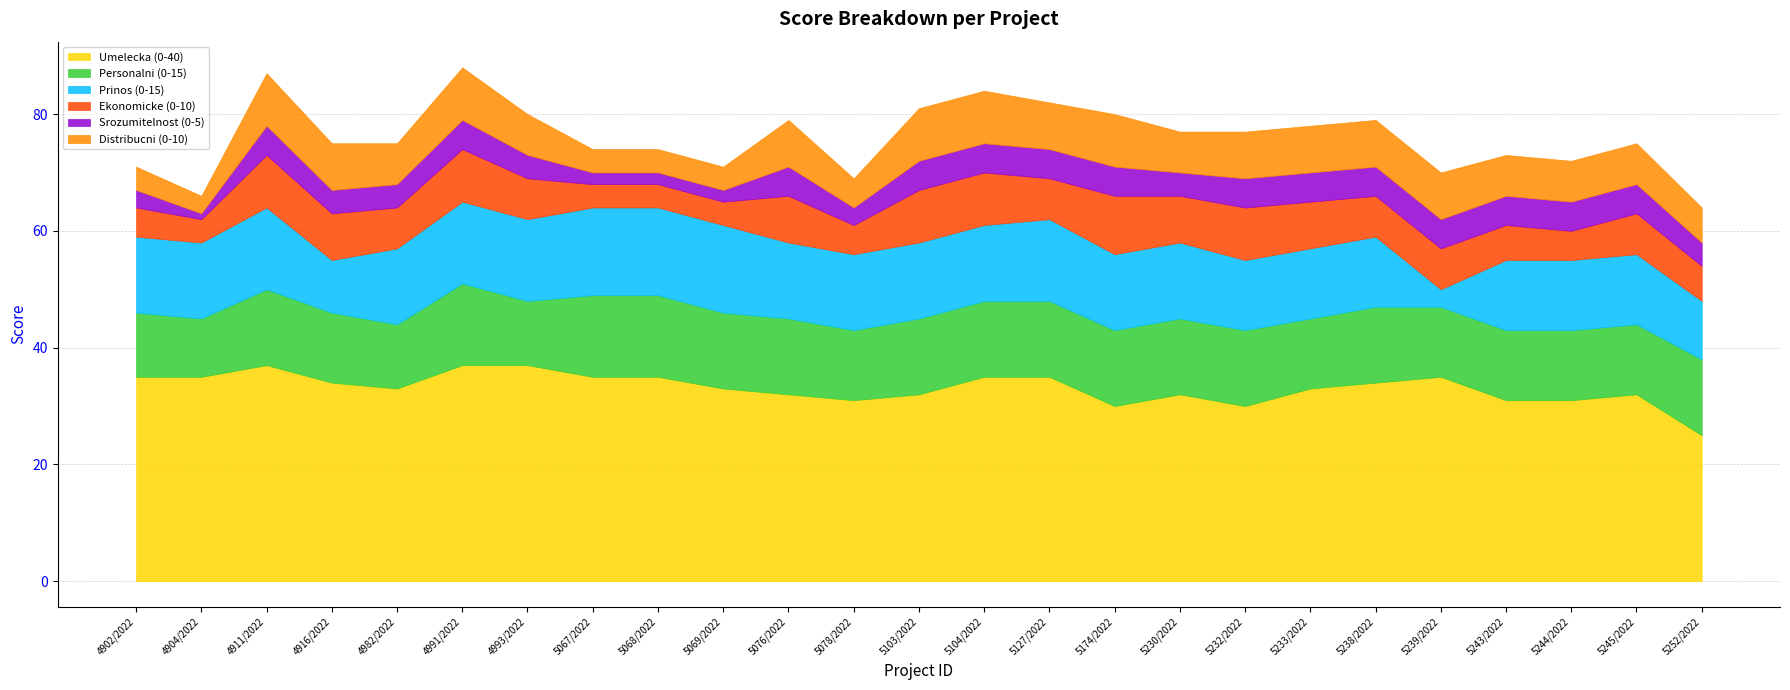

Which has a higher value, 5067/2022 or 4982/2022?

5067/2022